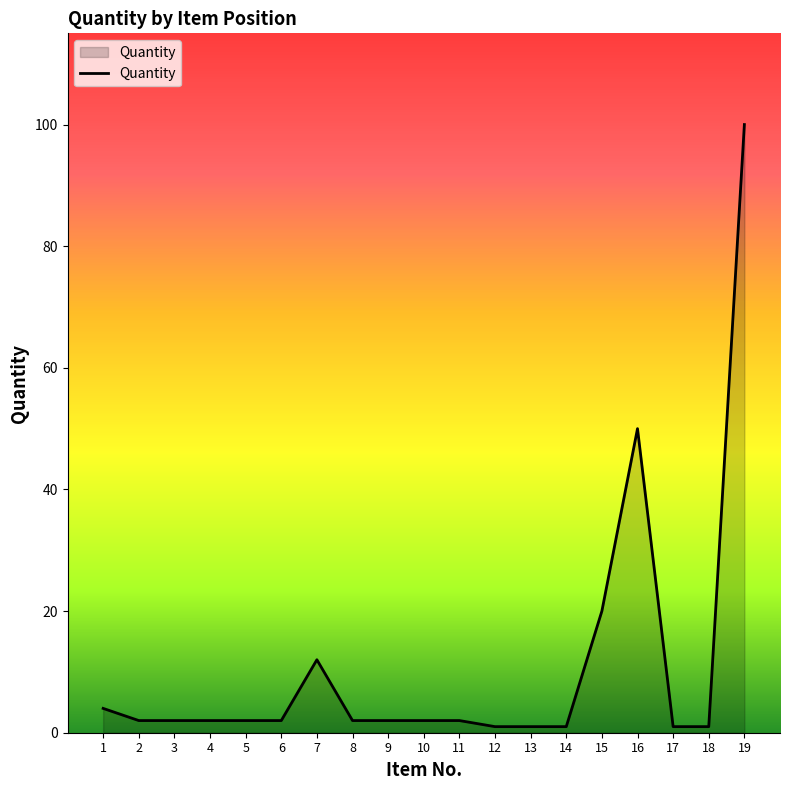

Reading left to right, transcribe all the data shown in this chart.

4	2	2	2	2	2	12	2	2	2	2	1	1	1	20	50	1	1	100